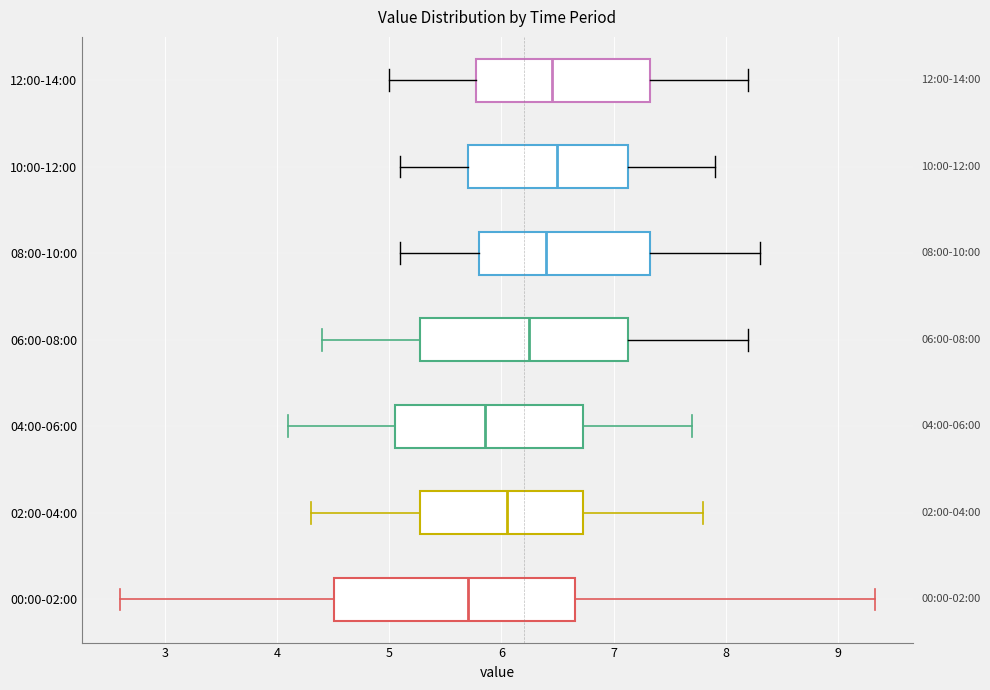

Which box is the widest, from its left edge to its right edge?

00:00-02:00